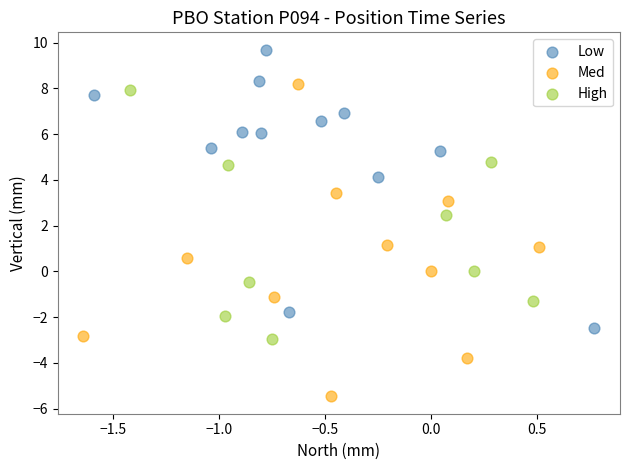

Which series has the largest Y range (max minus min)?

Med